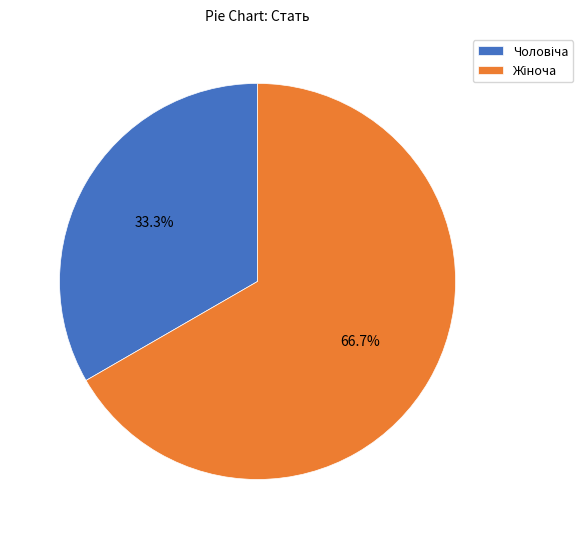

How many segments does this pie chart have?

2